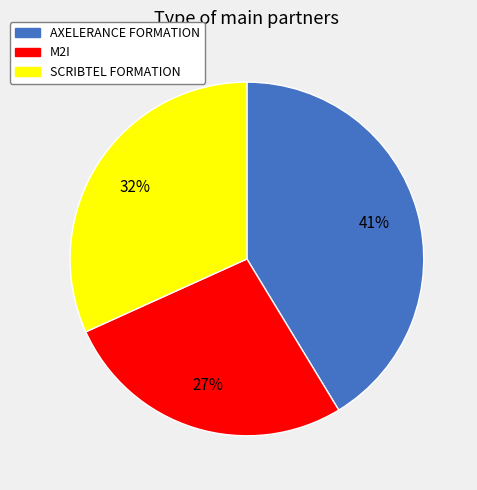

True or false: M2I accounts for 19% of the total.

False